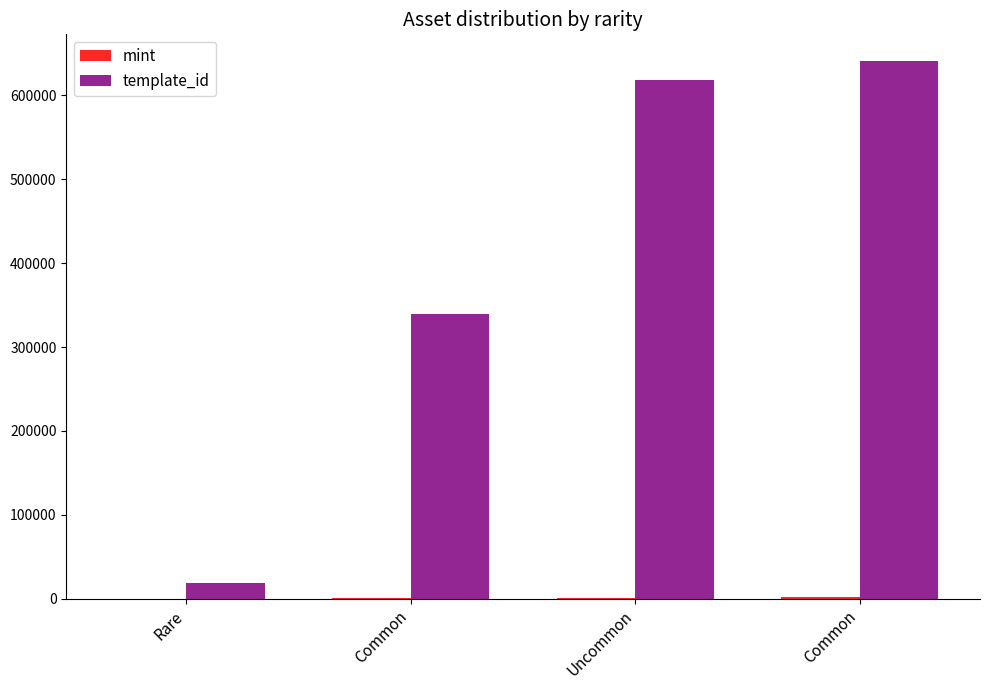

At which label is mint closest to 937?

Uncommon